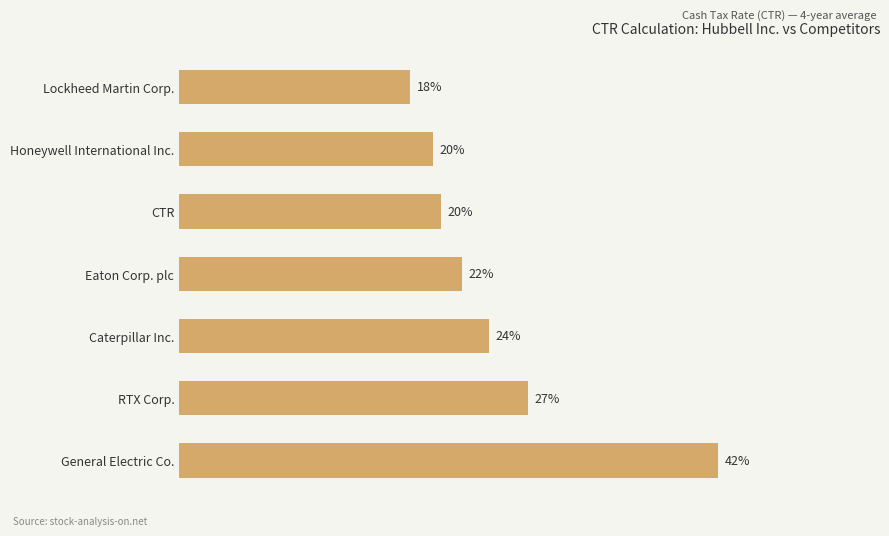

What is the difference between the second highest and second lowest values?

0.1